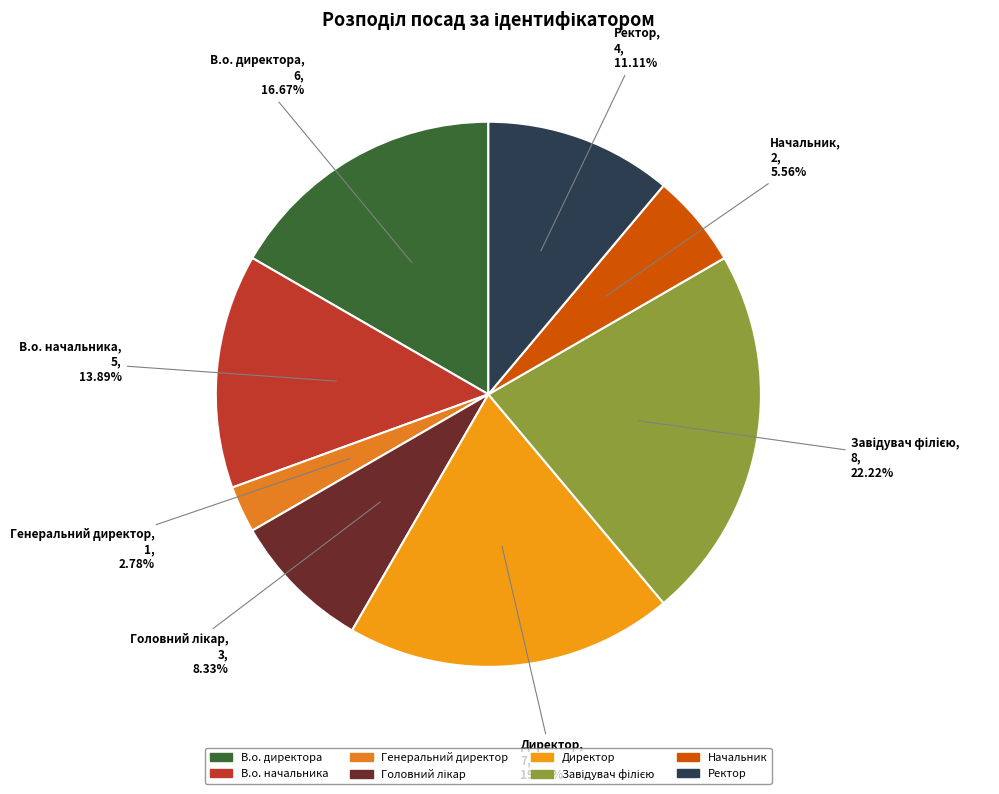

Between Ректор and В.о. начальника, which is larger?

В.о. начальника